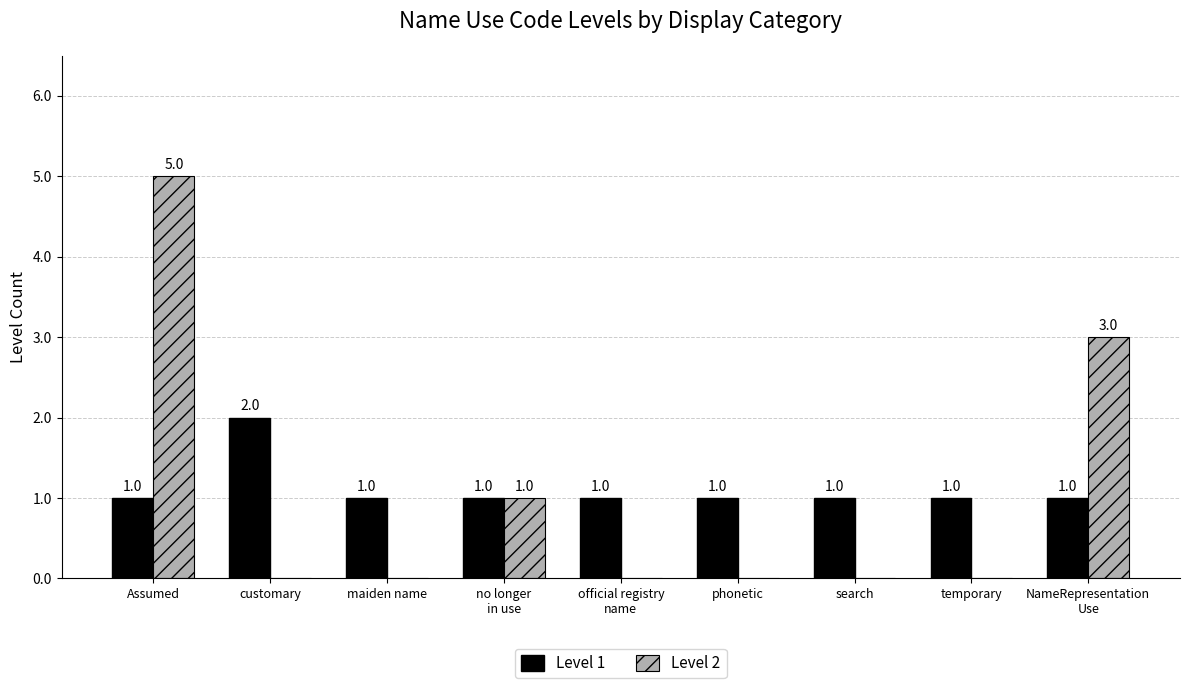

Are the bars grouped side by side (vs. stacked)?

Yes